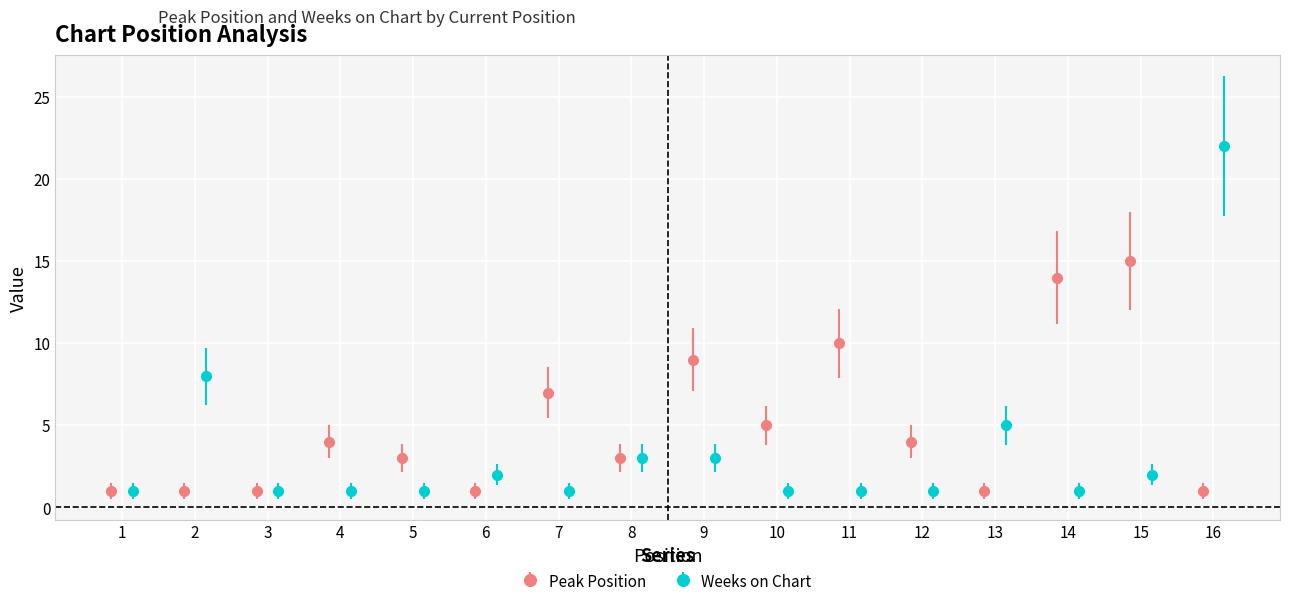

Is this an area chart (filled region under the line)?

No